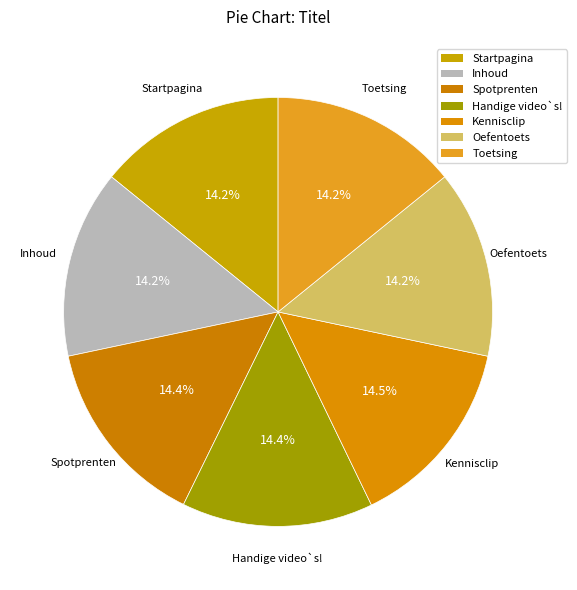

What is the smallest slice in the pie chart?

Startpagina